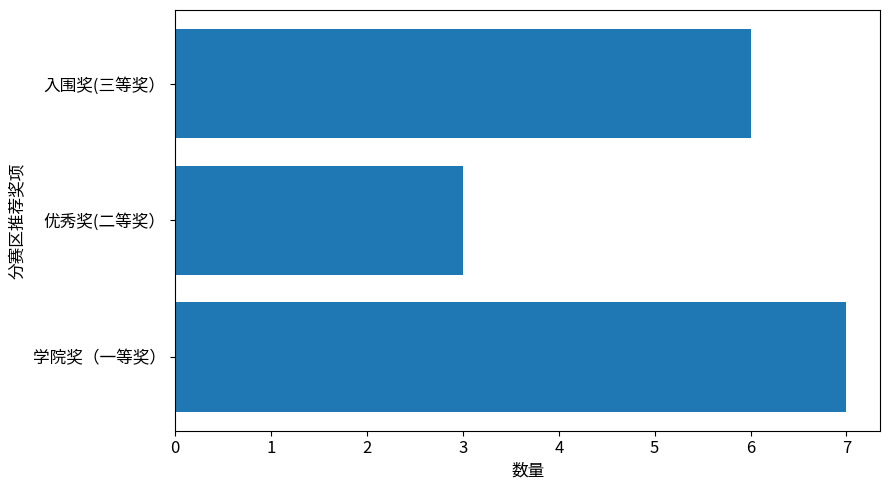

The value at 学院奖（一等奖） is 5. True or false?

False